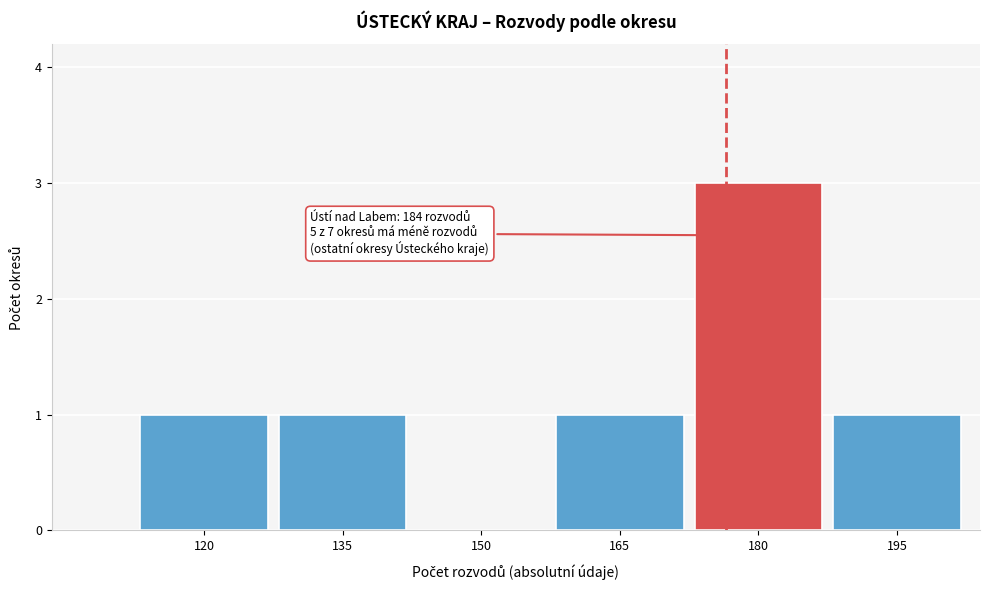

Reading left to right, extract all data points from this chart.

120=1	135=1	150=0	165=1	180=3	195=1